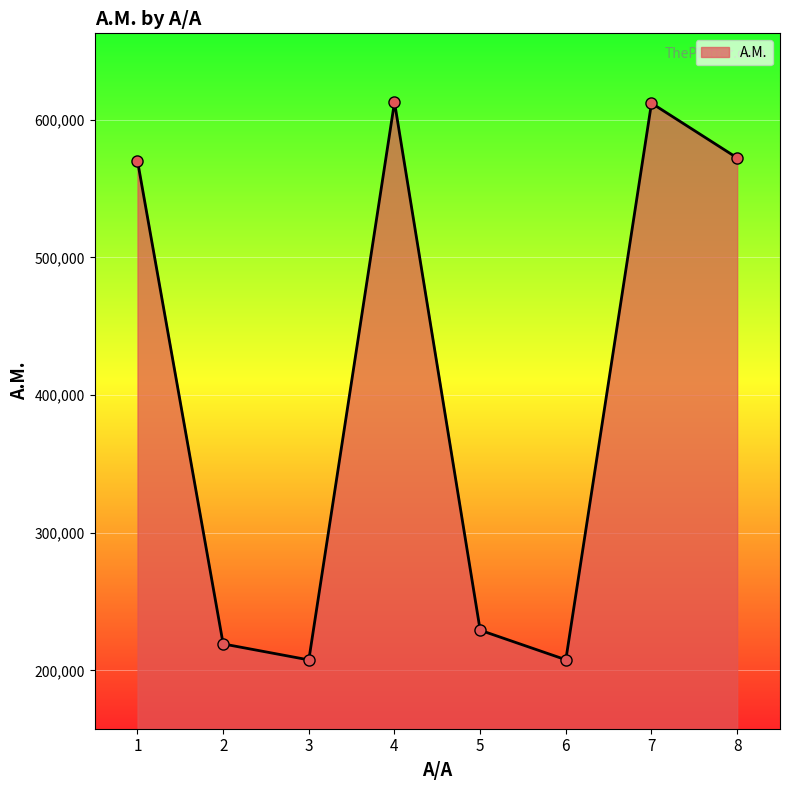

What is the sum of the values at 8 and 3?

779890